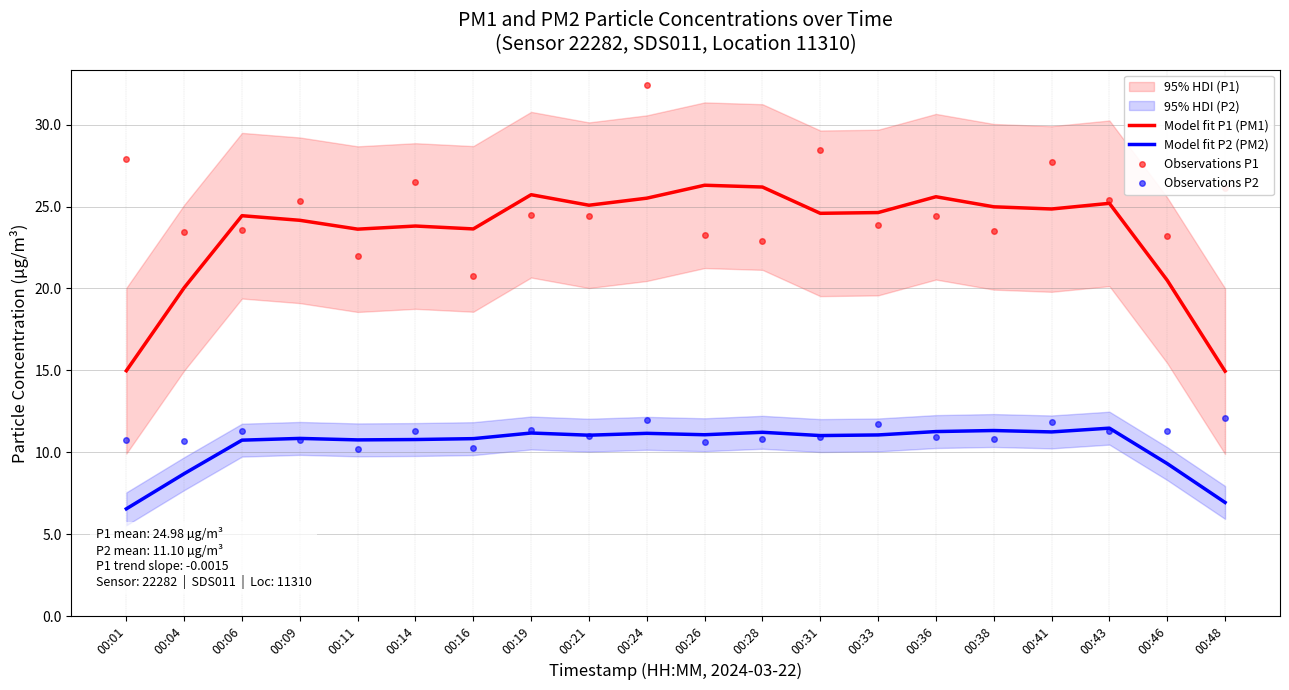

Where is Observations P2 nearest to the value 11?

00:21